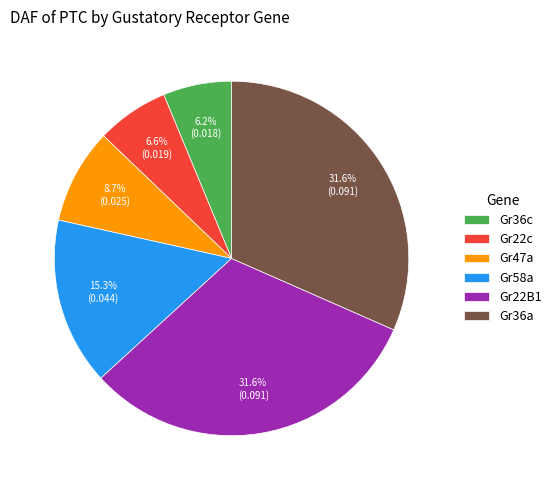

Does any single category account for the majority?

No